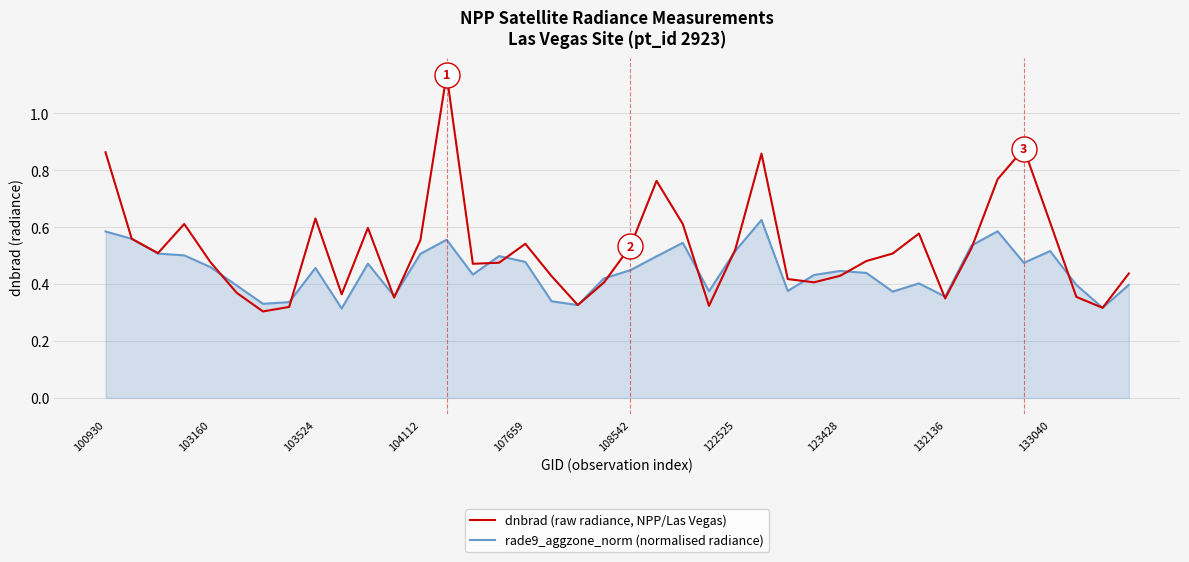

Which series has the largest total across all categories?

dnbrad (raw radiance, NPP/Las Vegas)